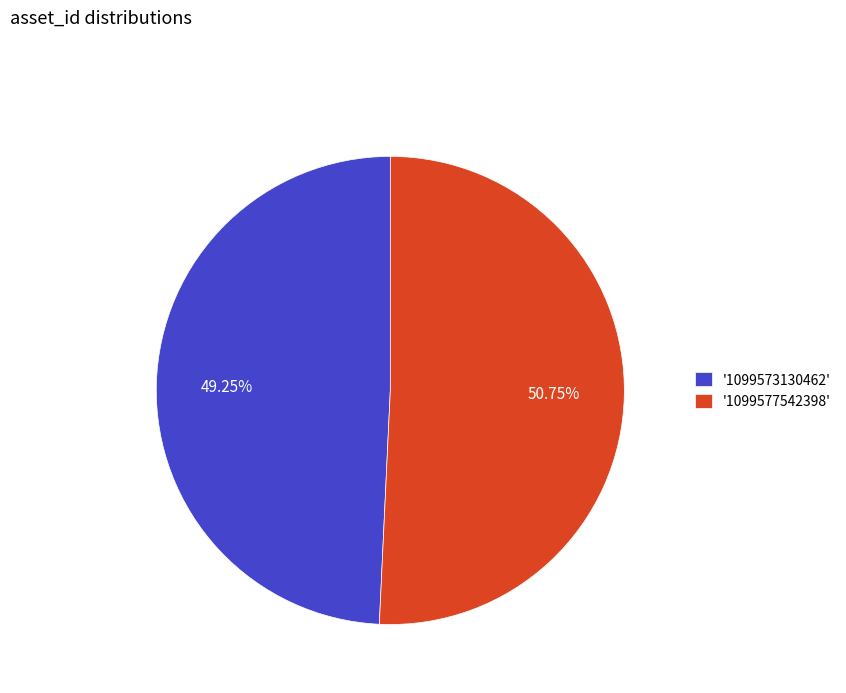

Count the number of slices in the pie.

2